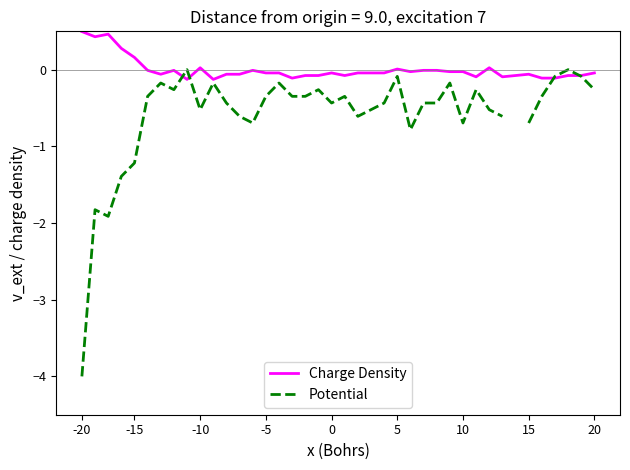

What is the highest value of the Charge Density series?

0.5